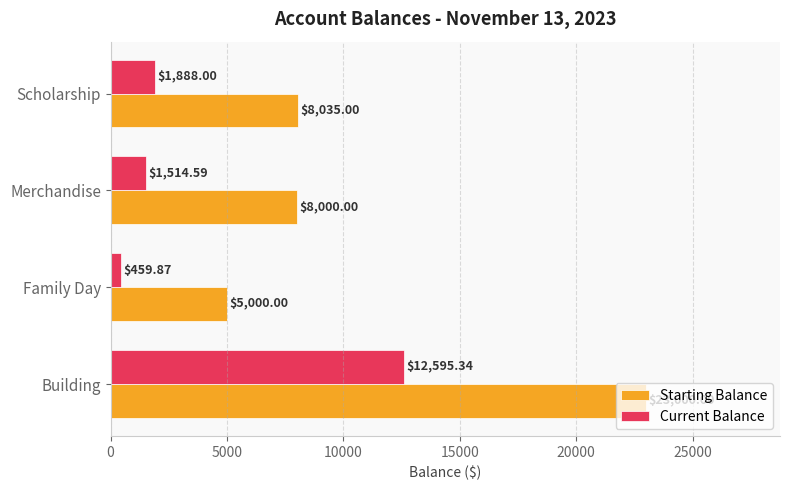

Which series has the largest total across all categories?

Starting Balance